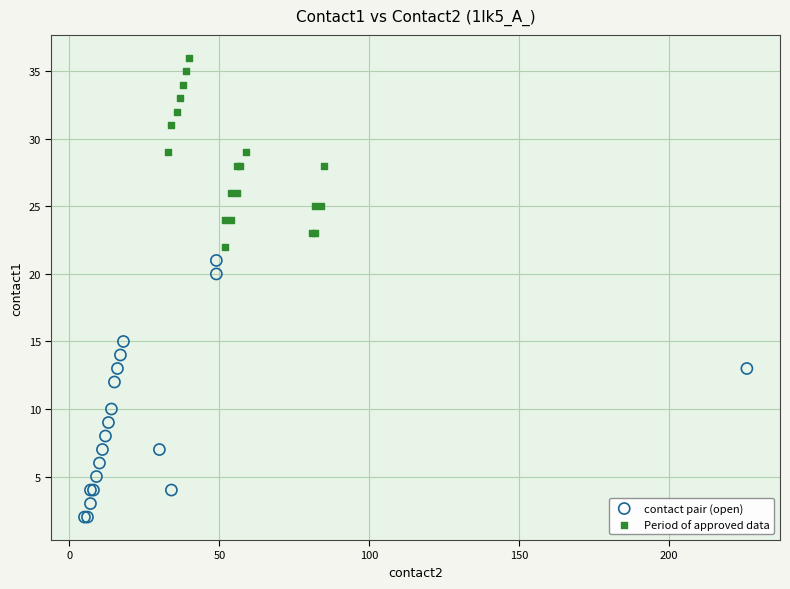

Which series contains the highest Y value?

Period of approved data